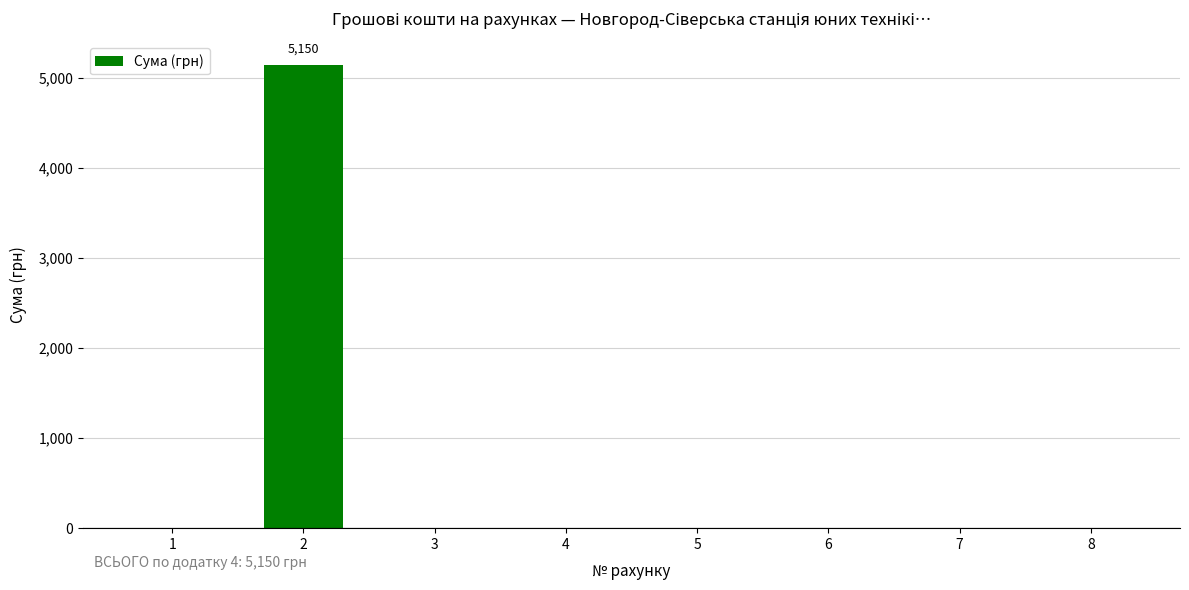

Is it true that the value at 5 is 0?

True